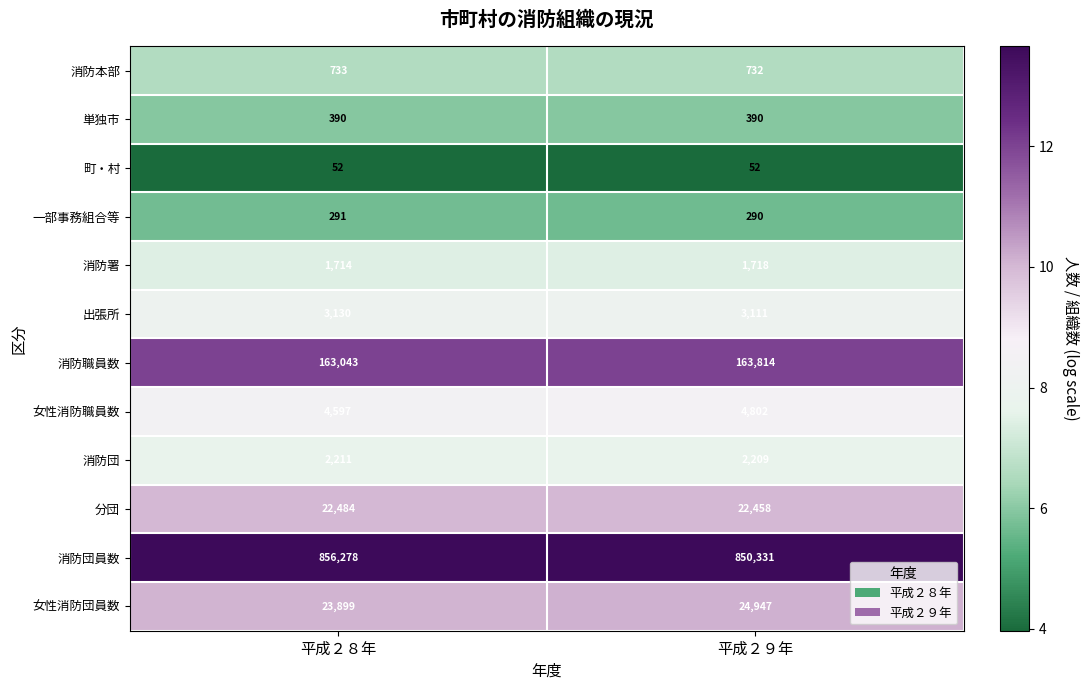

Between 平成２８年 and 平成２９年, which series saw the biggest shift?

消防団員数